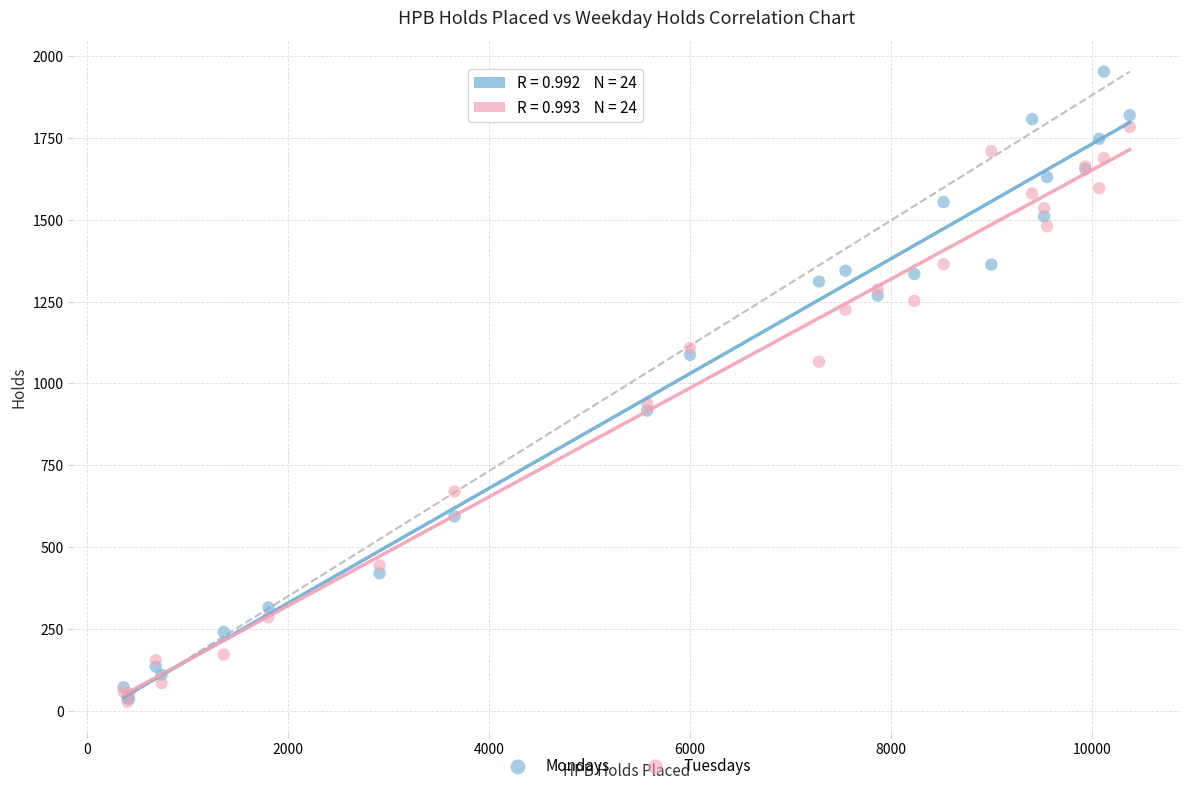

Which series has the widest spread of Y values?

Mondays